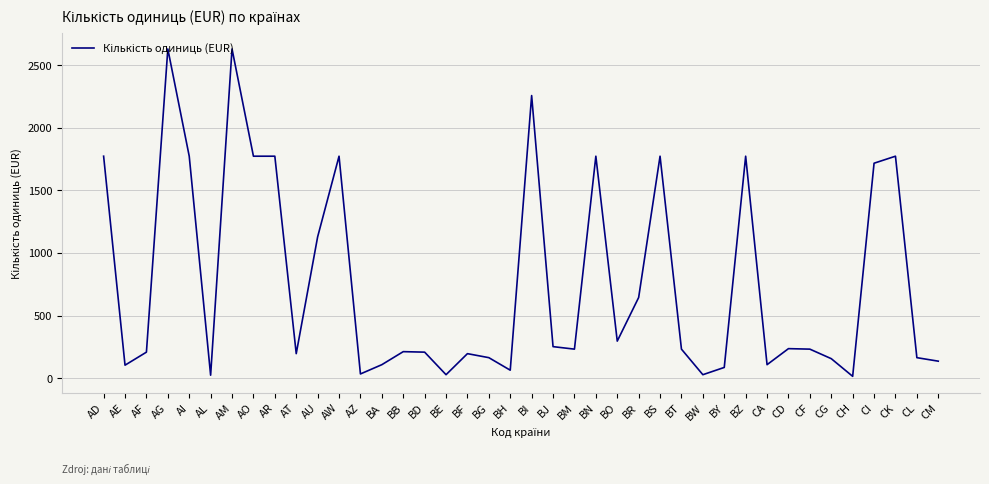

Read the value at CM.

136